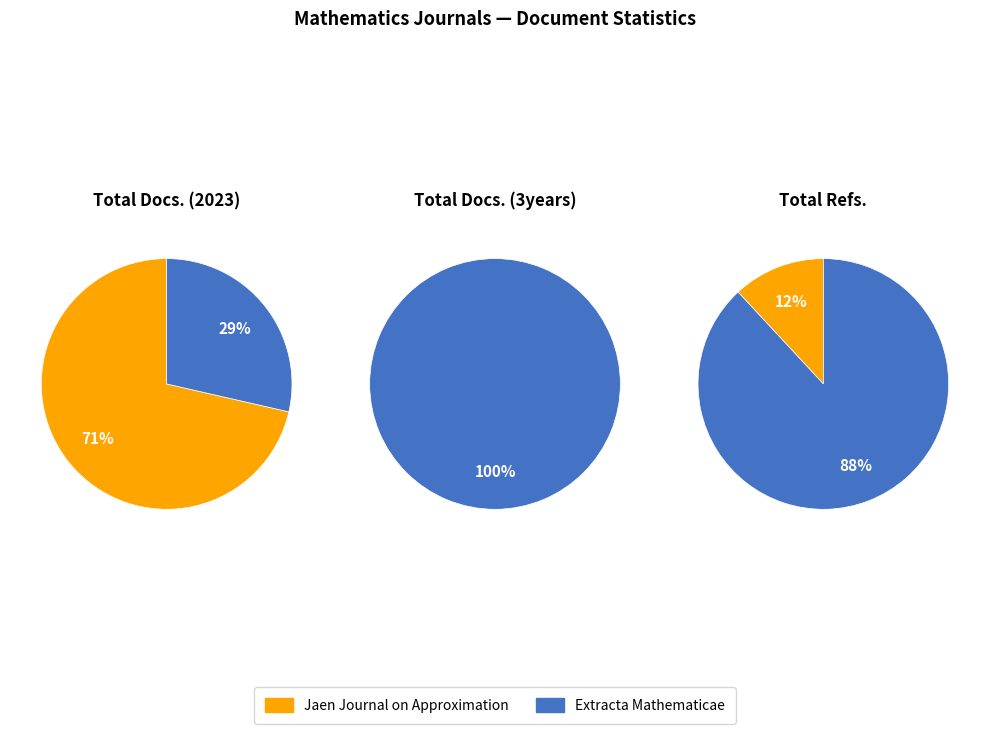

To the nearest percent, what is the average slice percentage?

50%